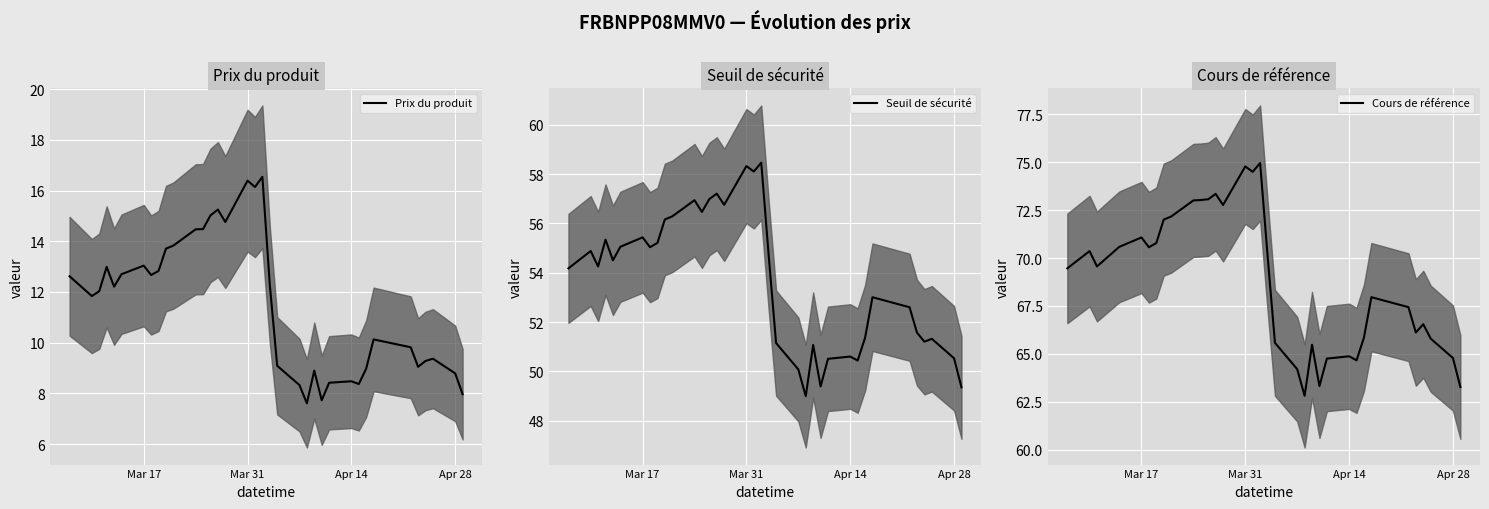

What position from the left is 2025-04-04?

21